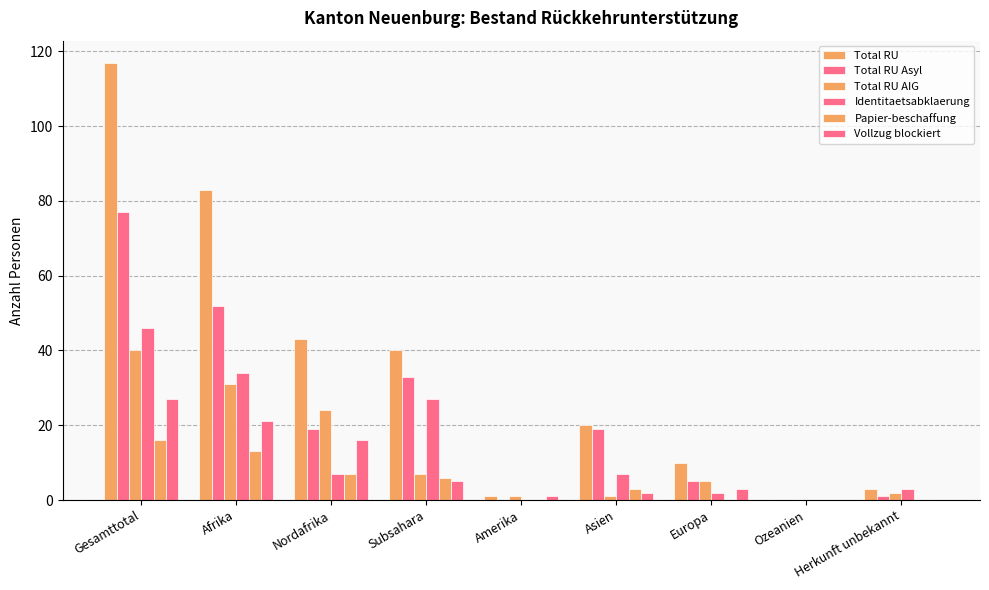

What is the total value across all series at Europa?

25